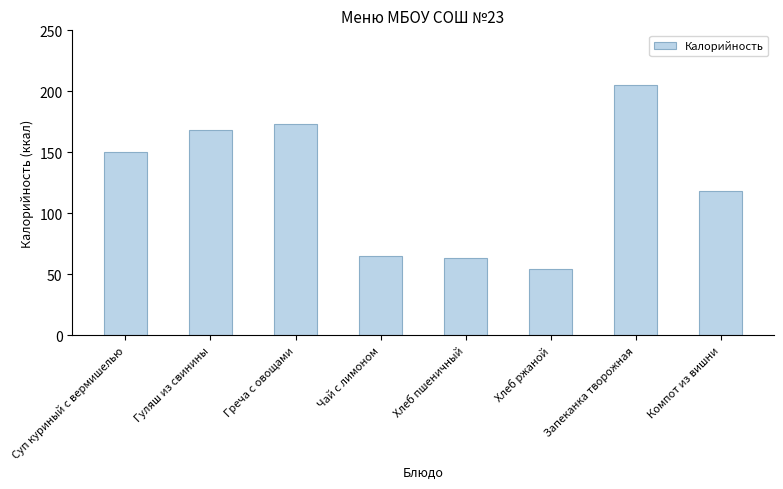

Reading left to right, what are all the values shown in this chart?

150	168	173	65	63	54	205	118